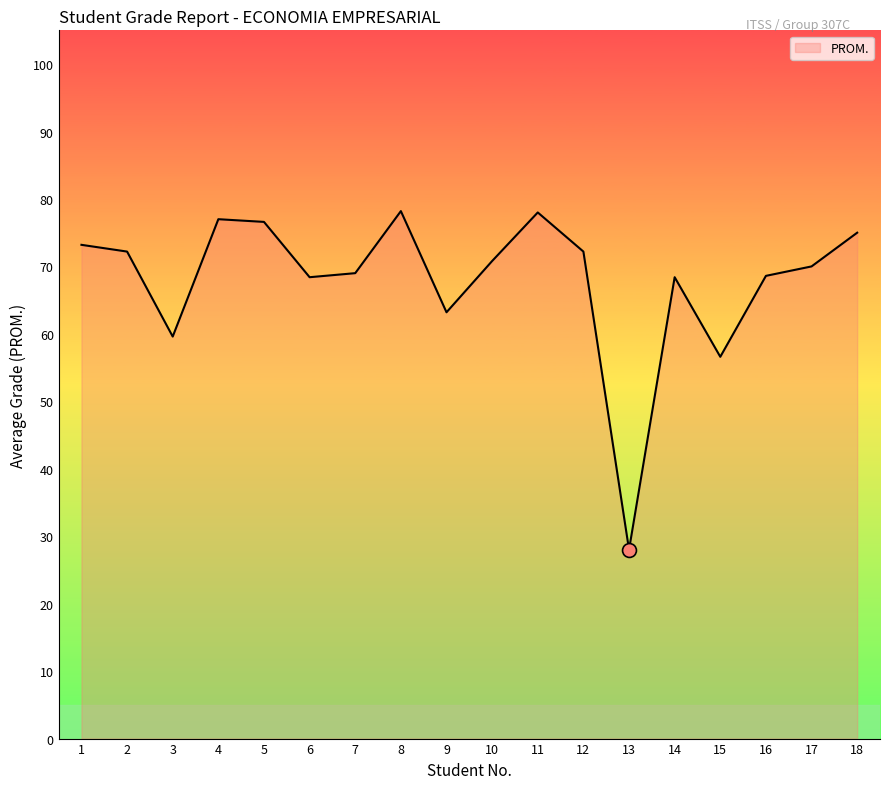

Between 13 and 11, which is larger?

11